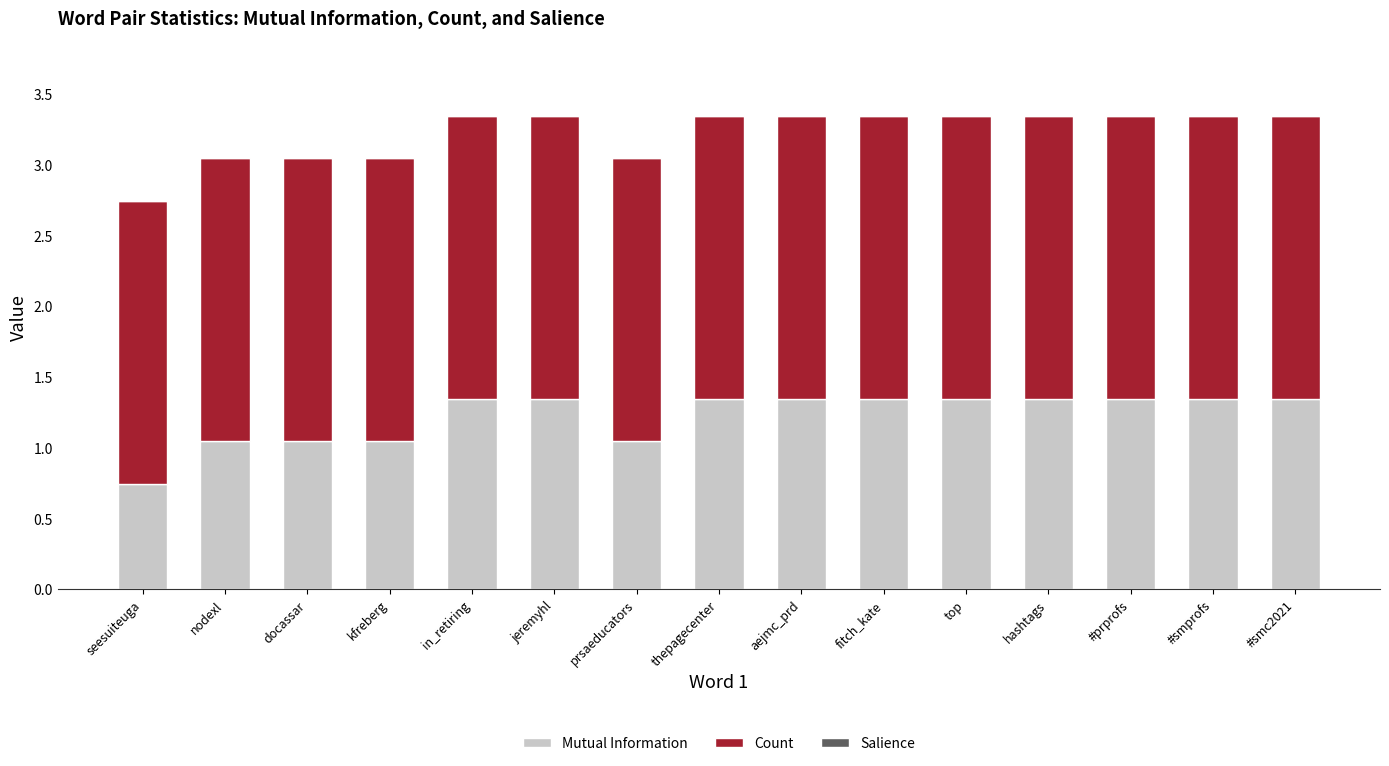

What is the total value across all series at fitch_kate?

3.3